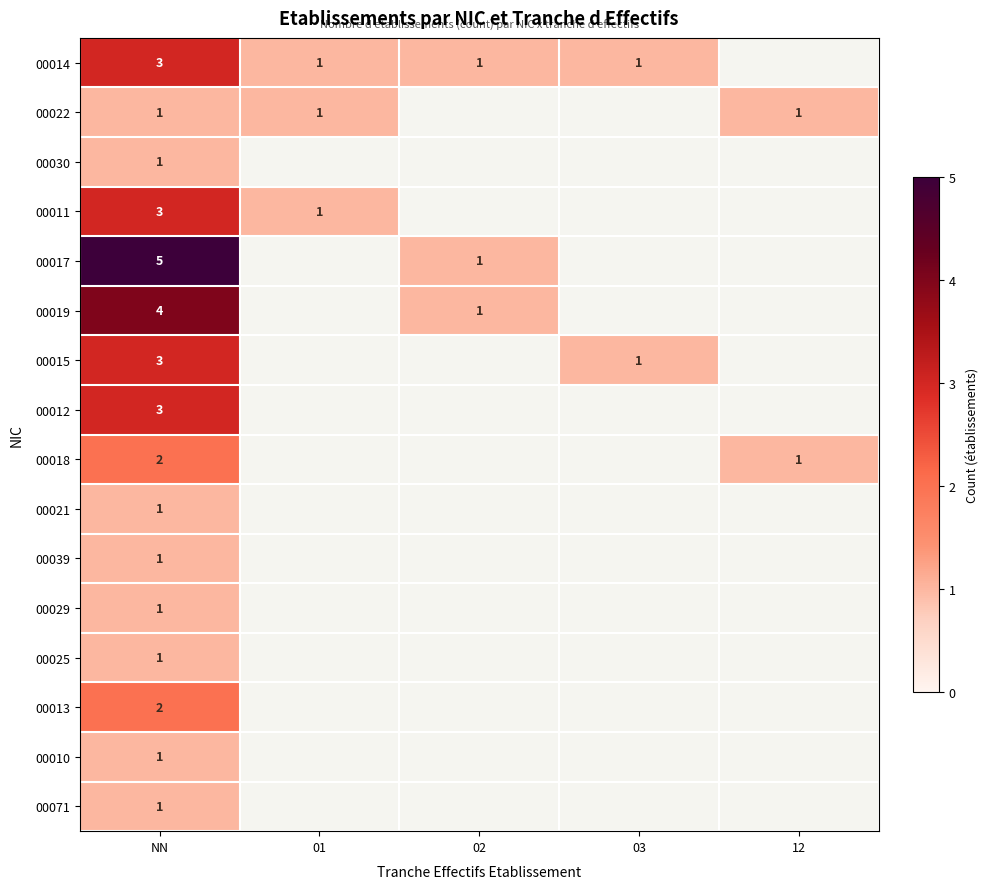

Count the number of categories in the chart.

5